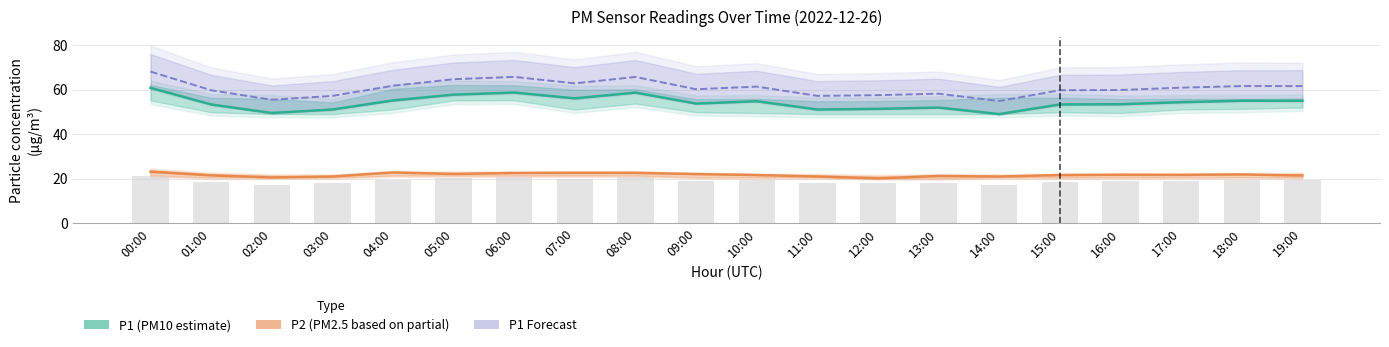

Which category has the highest value in the P2 (PM2.5 estimate) series?

00:00